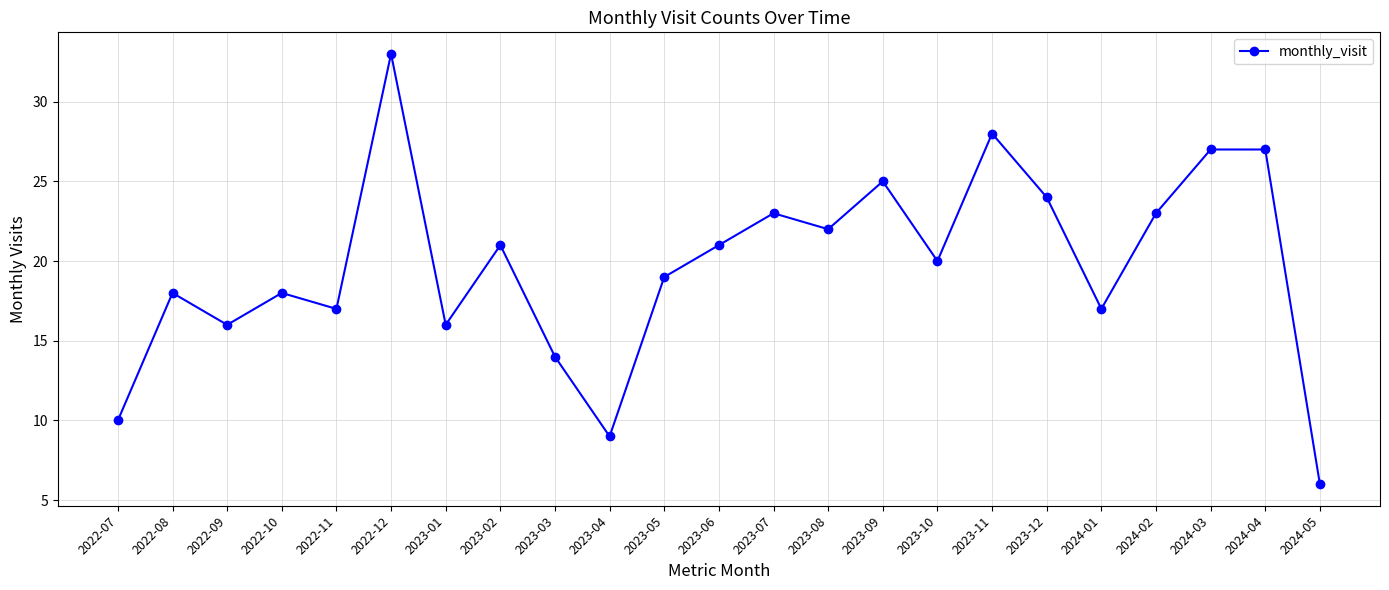

What is the difference between the maximum and second lowest values?

24